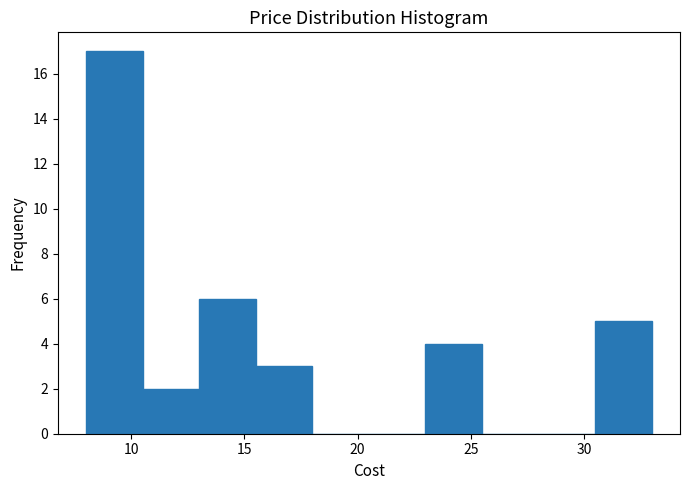

Over which range of the x-axis is the bar tallest?

8.0 to 10.5